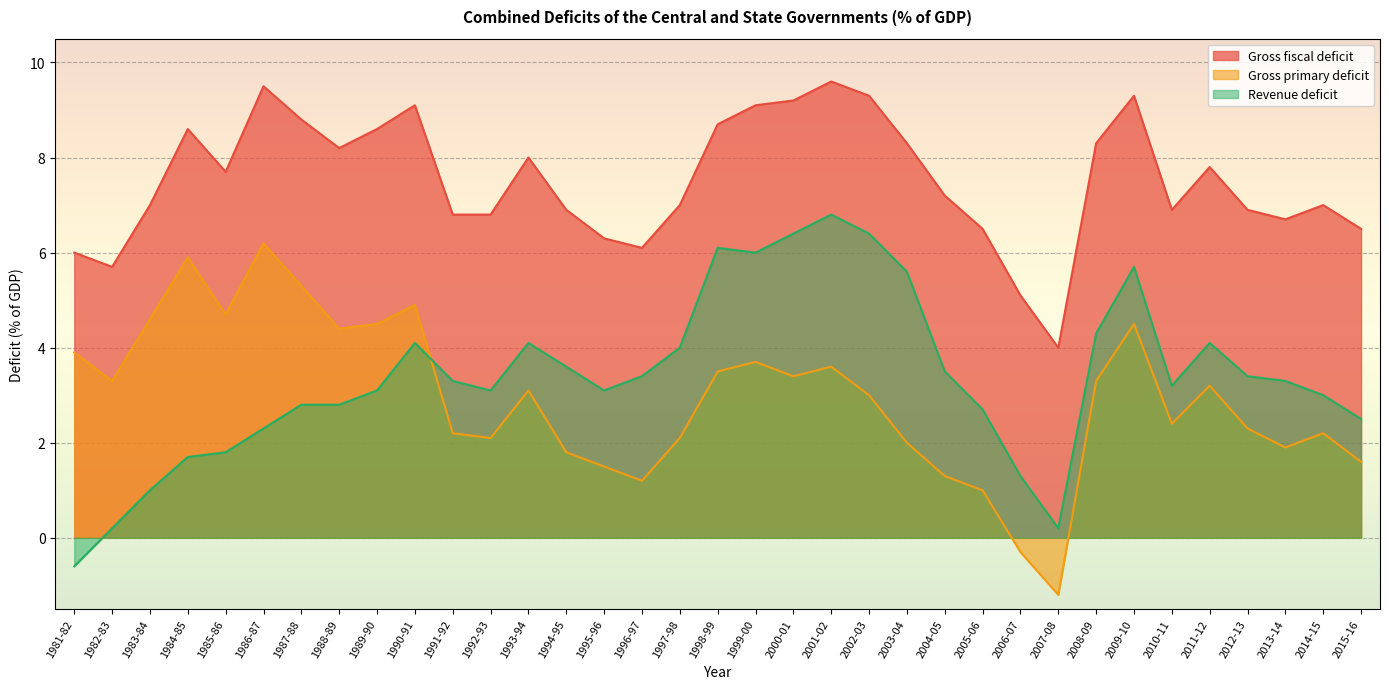

At which category does Gross fiscal deficit reach its first local peak?

1984-85